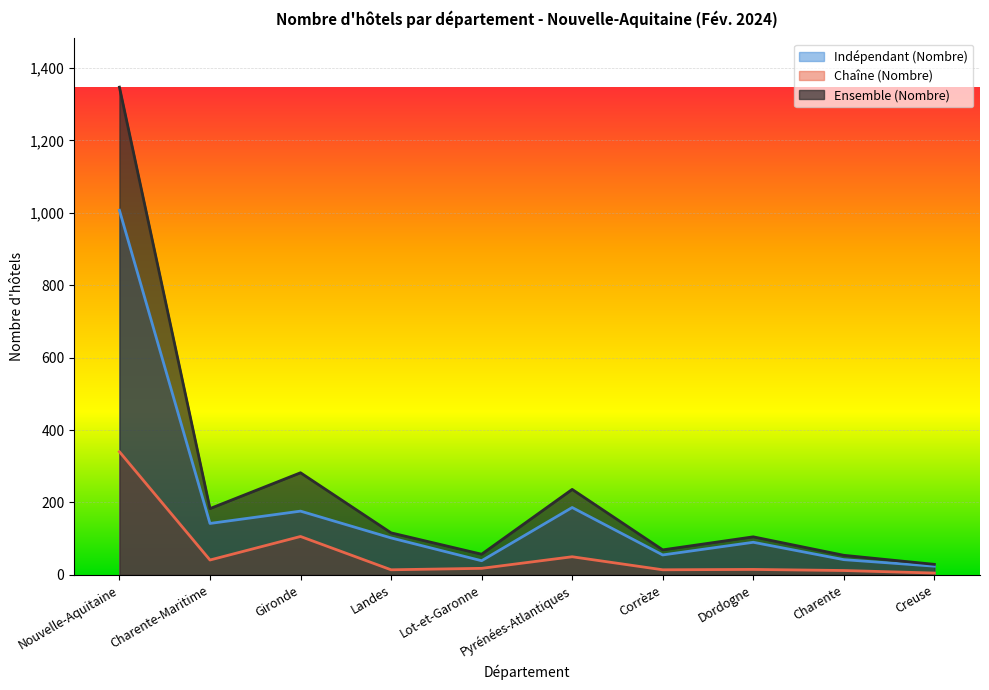

True or false: Indépendant (Nombre) and Chaîne (Nombre) intersect in this chart.

False